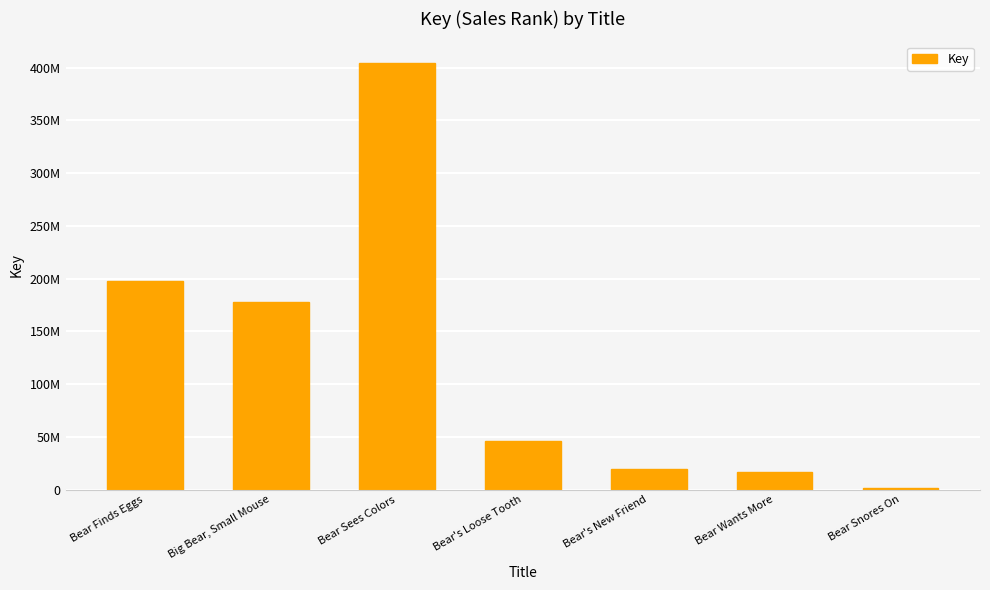

Are the bars horizontal?

No